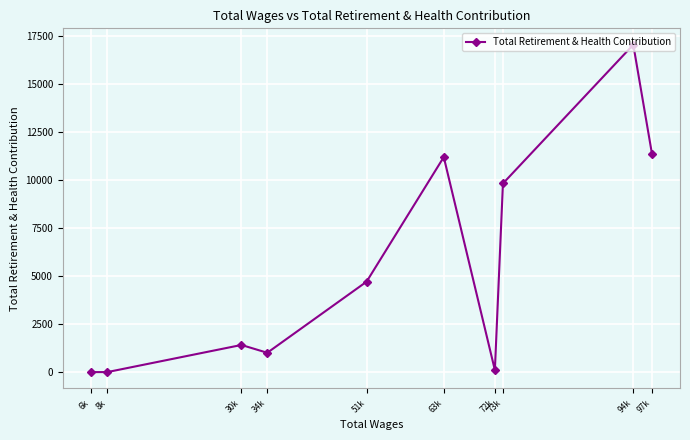

How many lines are shown in the chart?

1